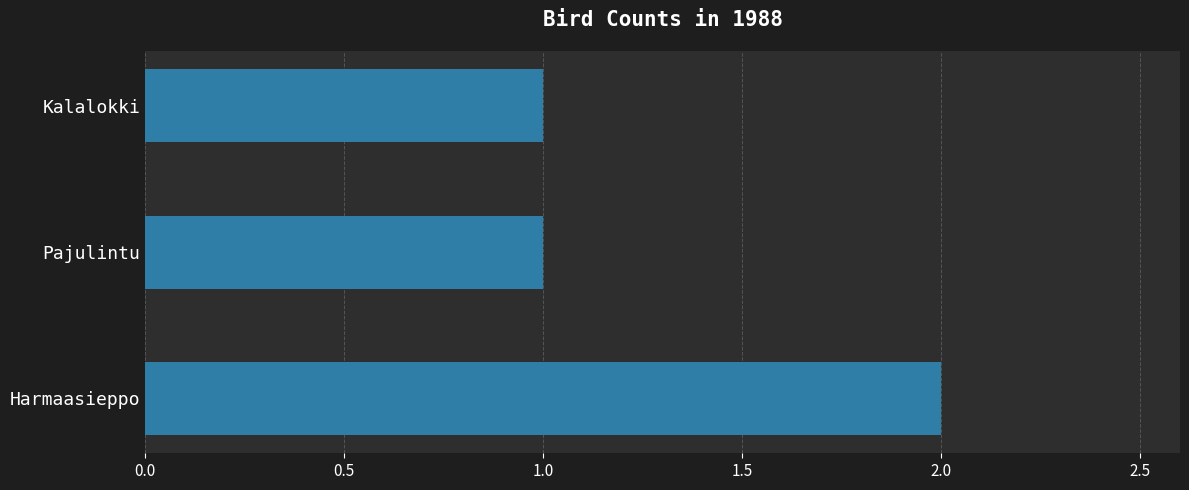

What is the sum of the values at Kalalokki and Harmaasieppo?

3